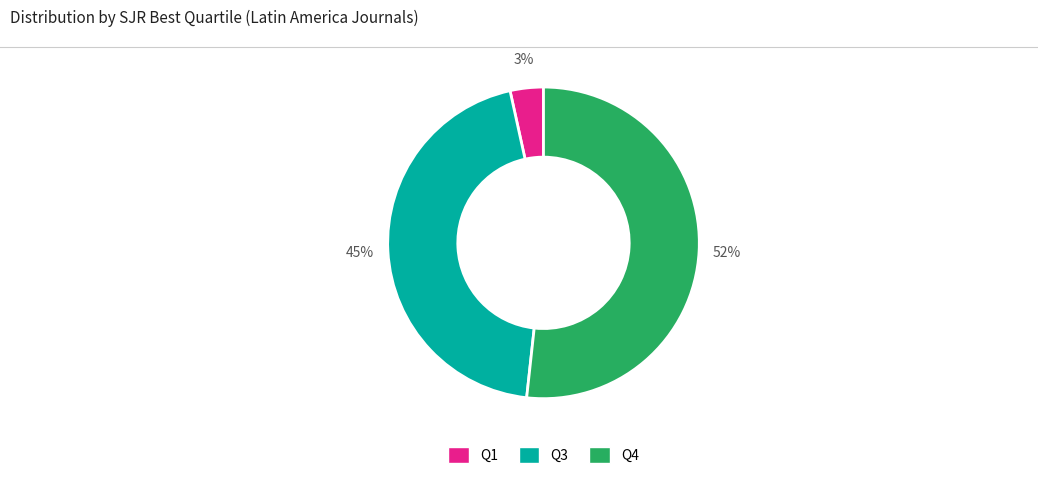

Combined, do Q3 and Q1 account for over 50%?

No